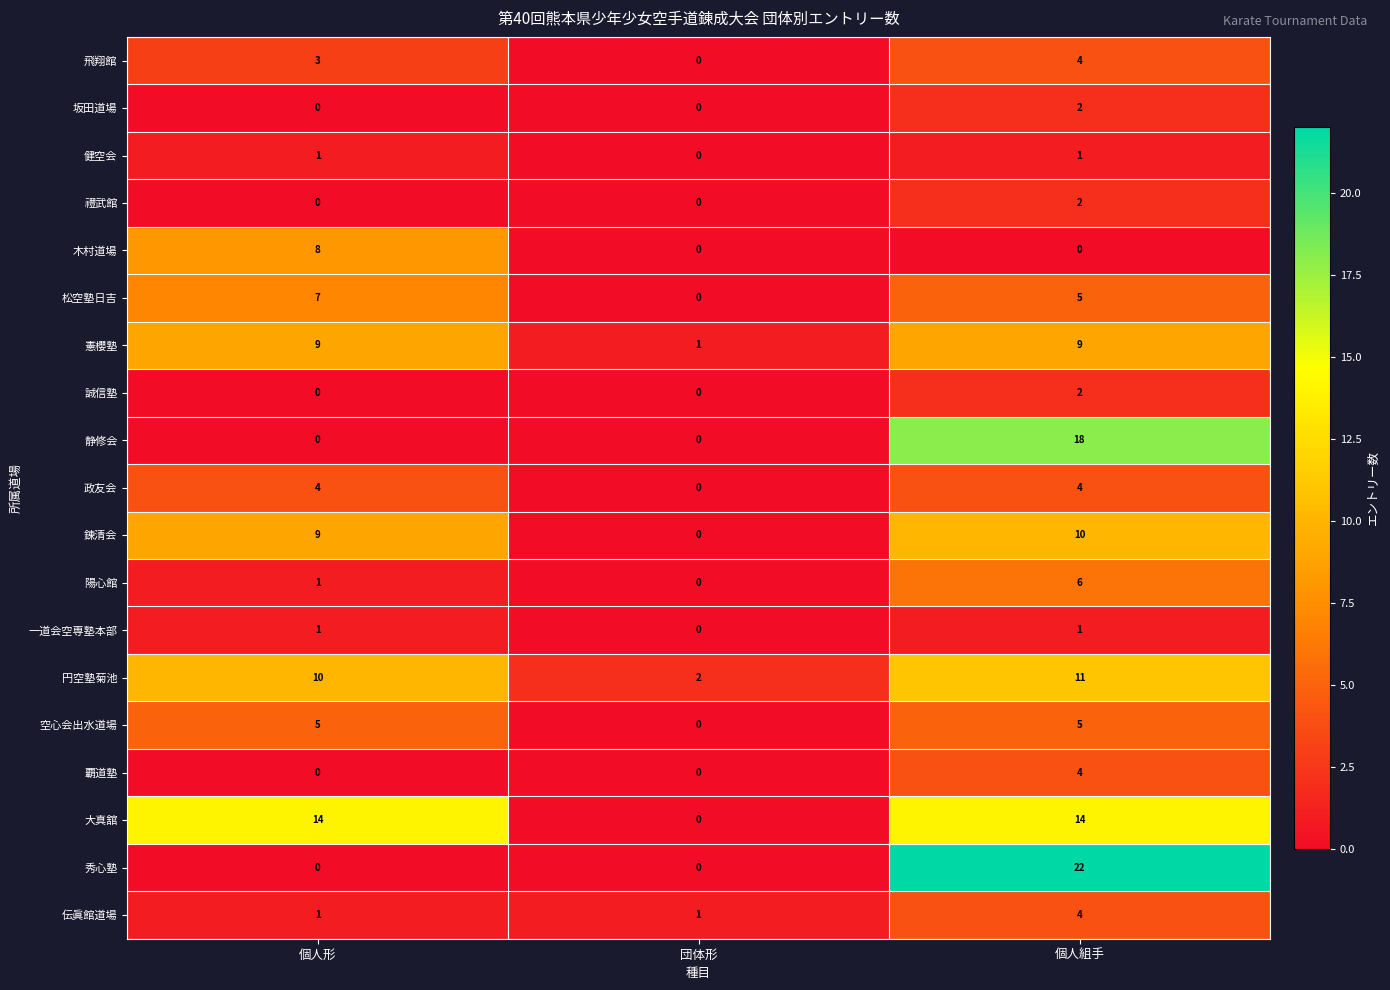

What is the total value across all series at 団体形?

4